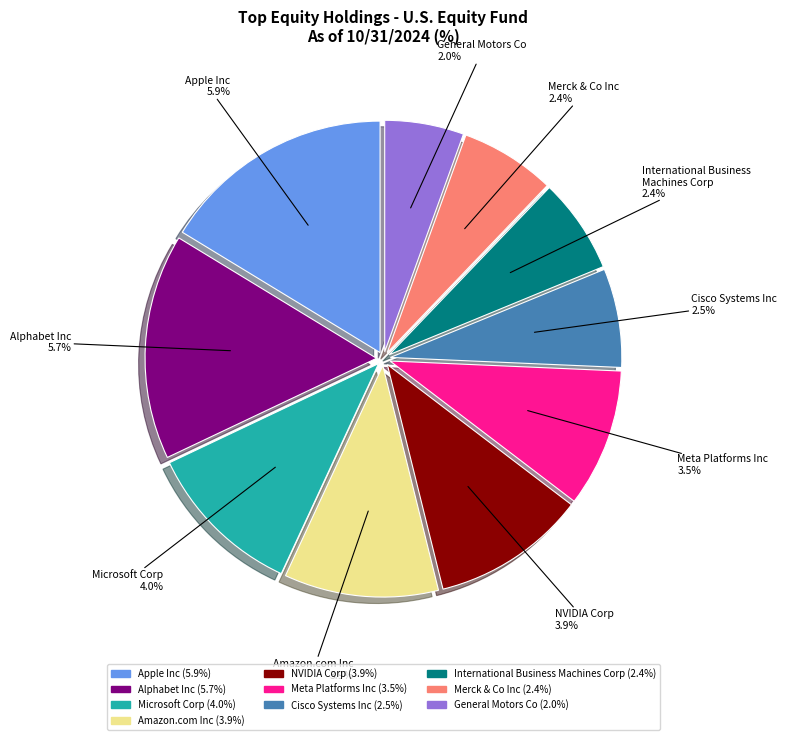

What is the ratio of the value at Alphabet Inc to the value at Merck & Co Inc?

2.4